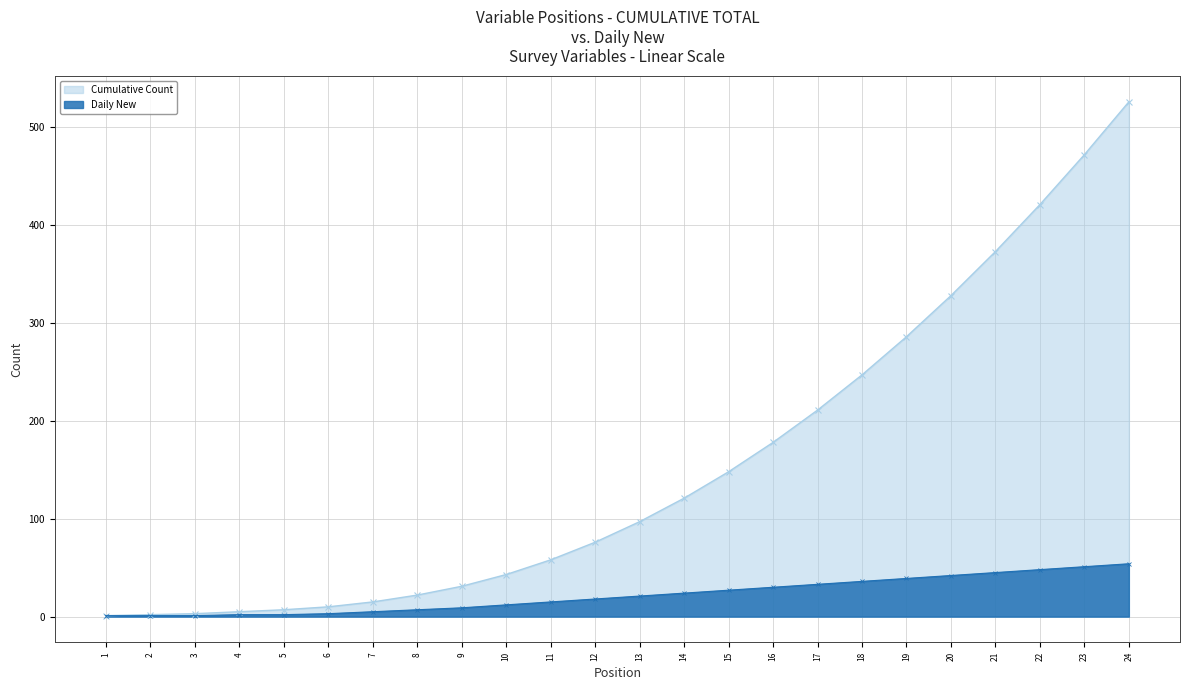

Rank the series by their average value, from lowest to highest.

Daily New, Cumulative Count